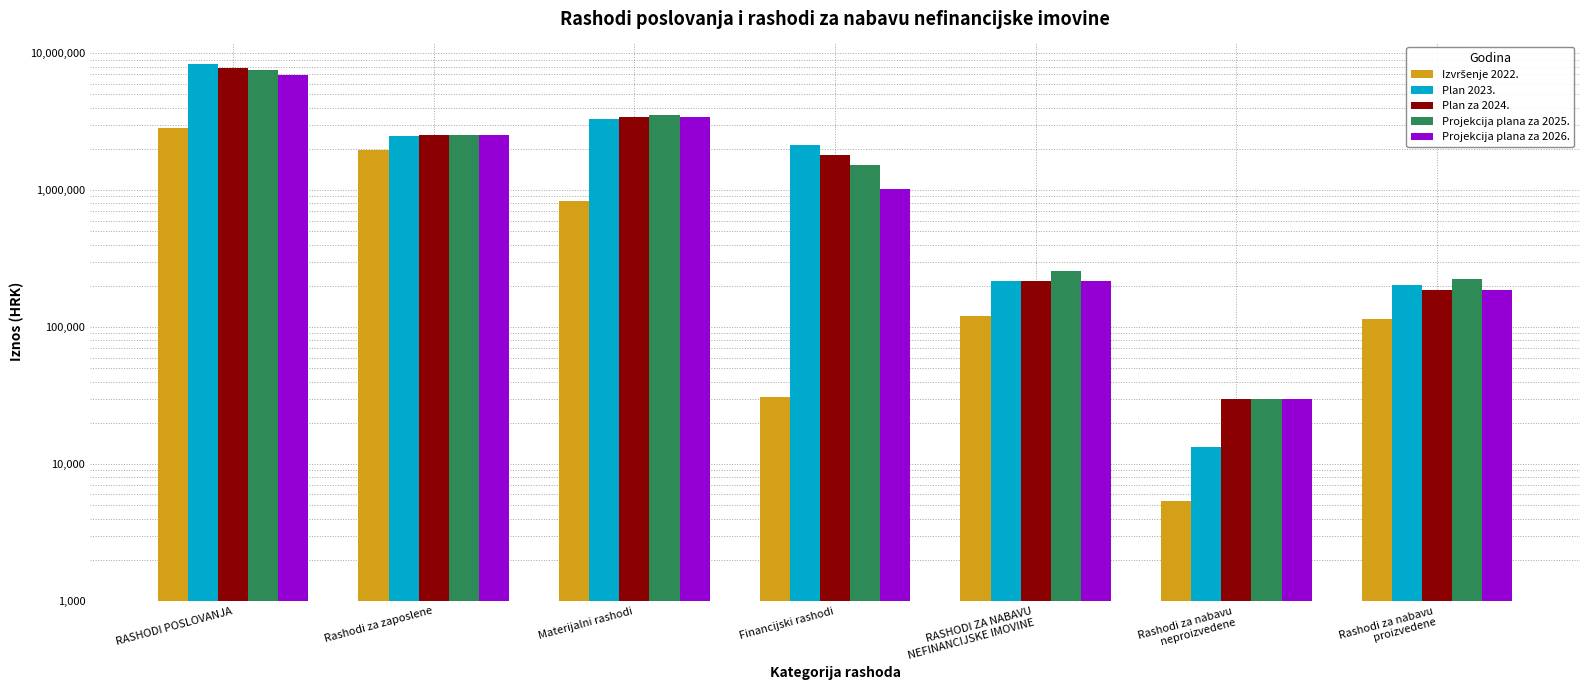

At how many categories does at least one series exceed 6248138?

1